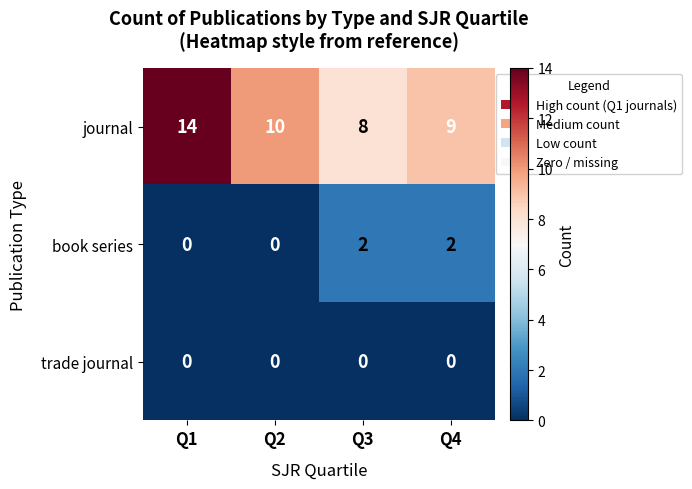

How many positive values does the book series series have?

2